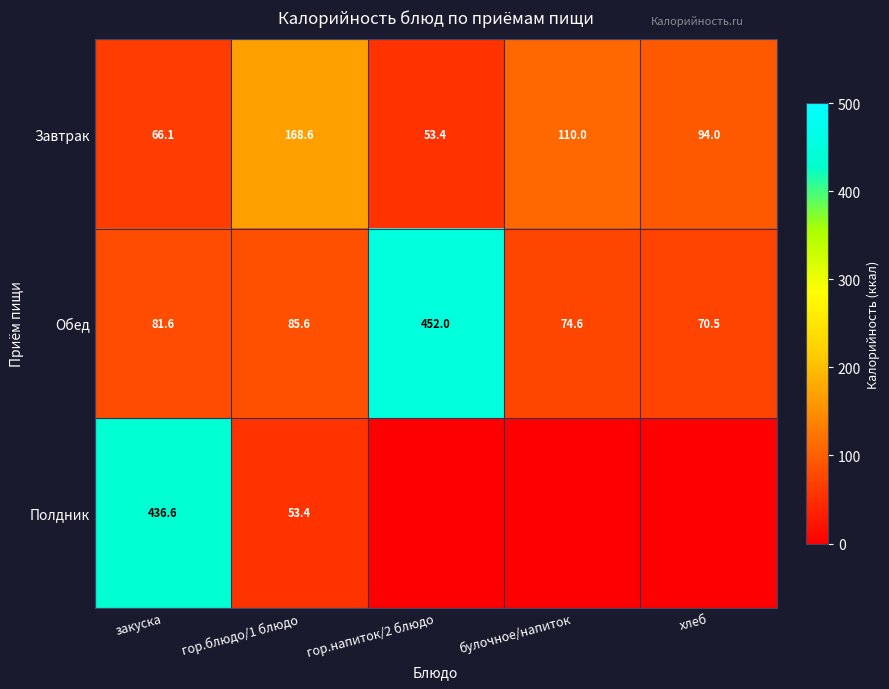

Is it true that Обед equals 24.4 at гор.блюдо/1 блюдо?

False